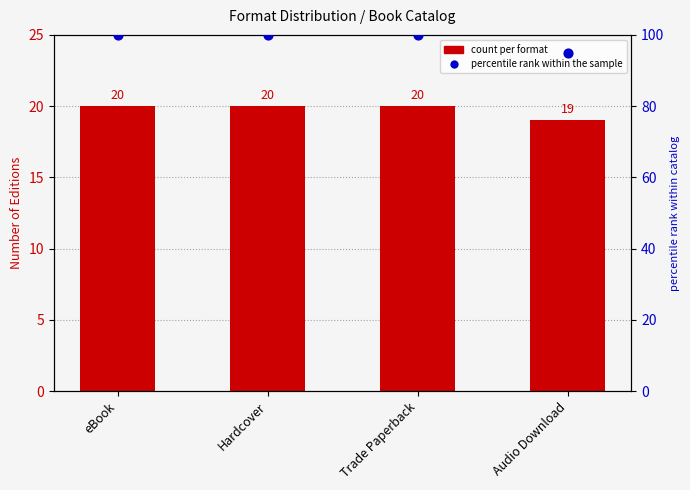

Which series has the largest total across all categories?

percentile rank within the sample